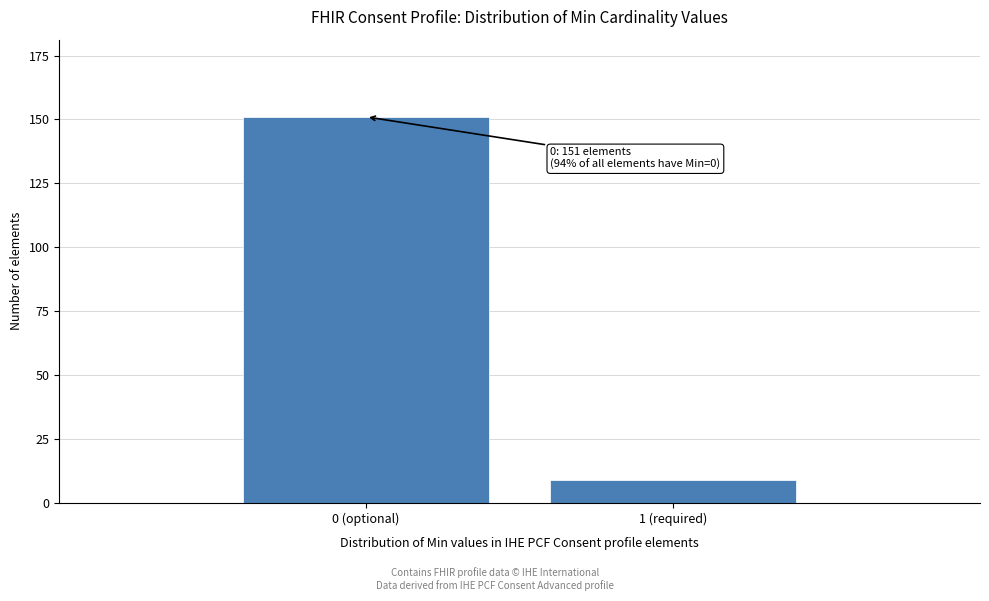

Reading right to left, extract all data points from this chart.

9	151